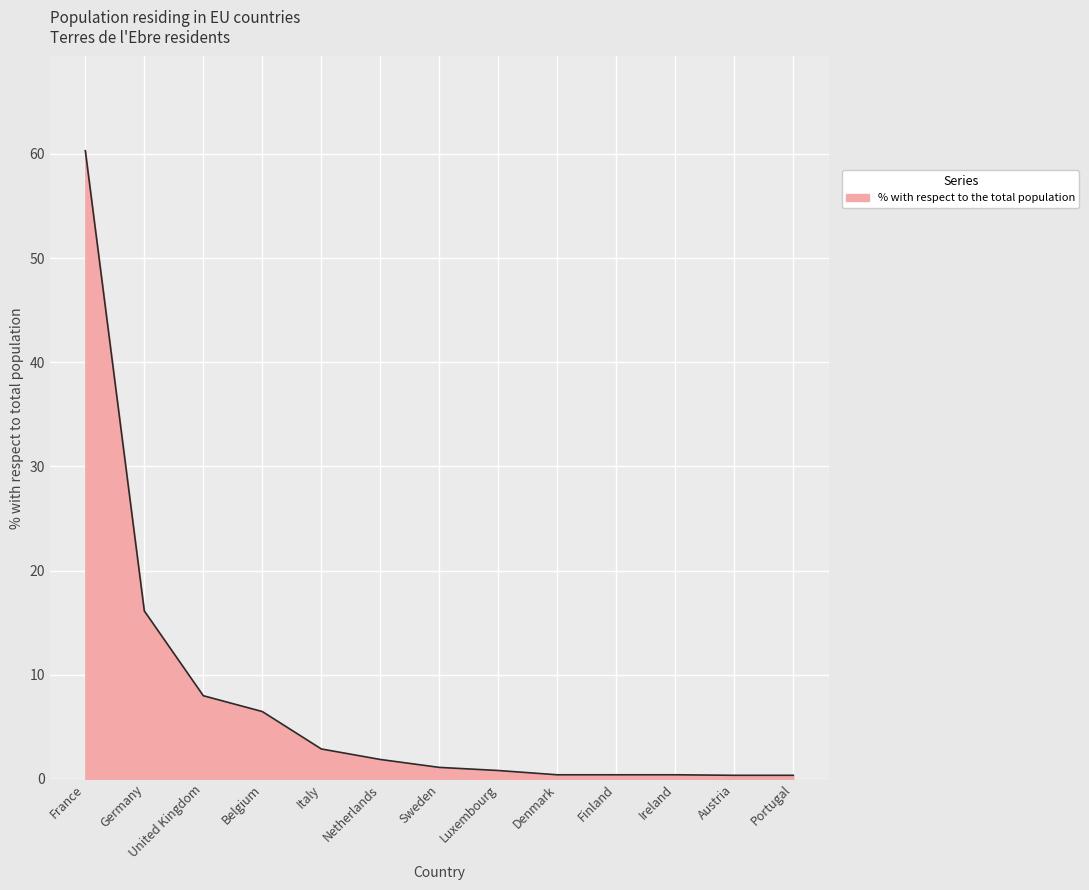

What is the greatest value displayed?

60.3